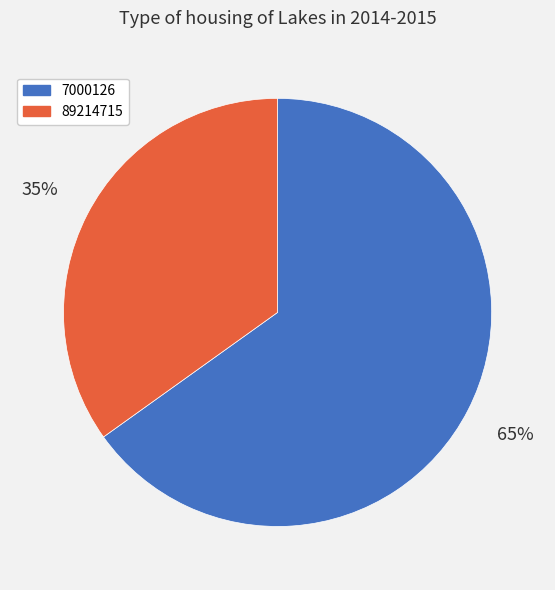

What is the ratio of the value at 89214715 to the value at 7000126?

0.5